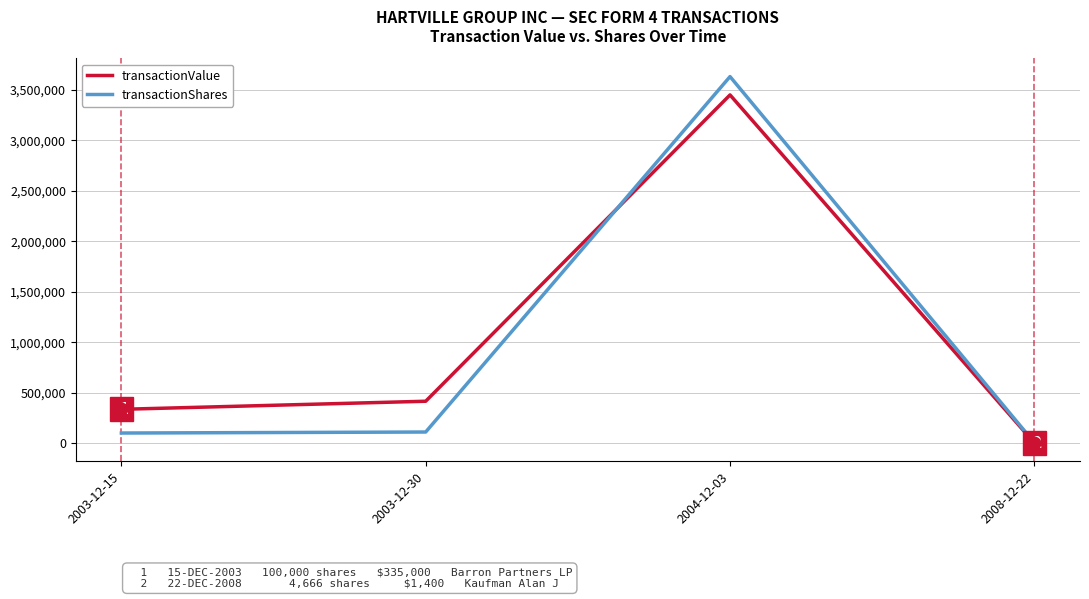

What is the maximum value for transactionShares?

3632105